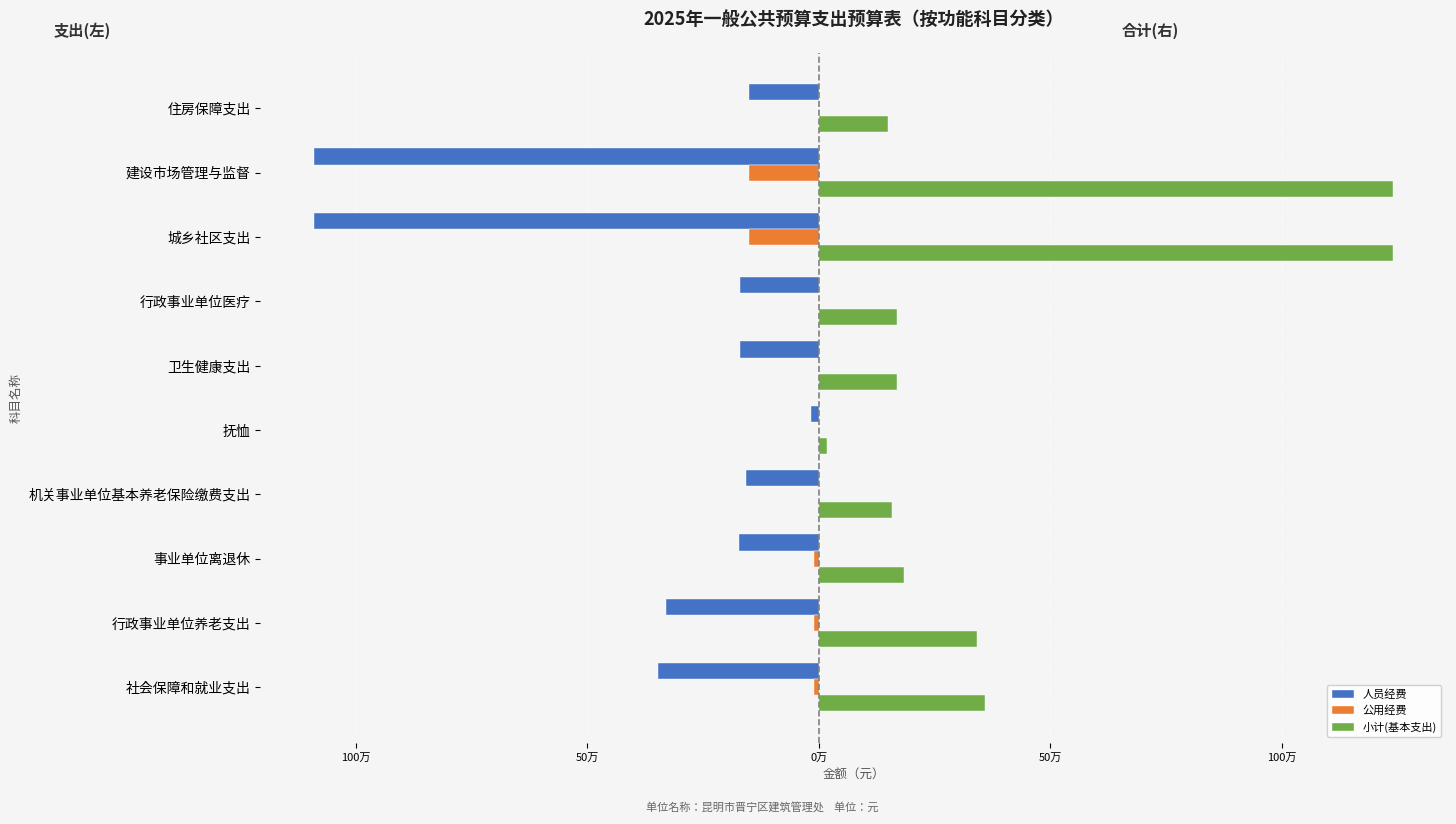

What are all the series names shown in the legend?

人员经费, 公用经费, 小计(基本支出)